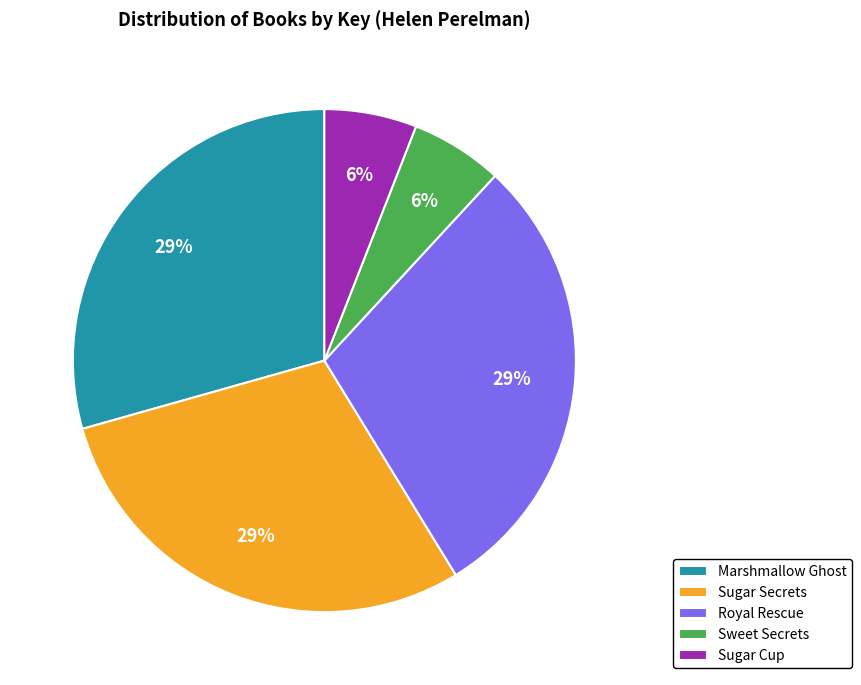

What percentage is the Sugar Cup slice, to the nearest percent?

6%